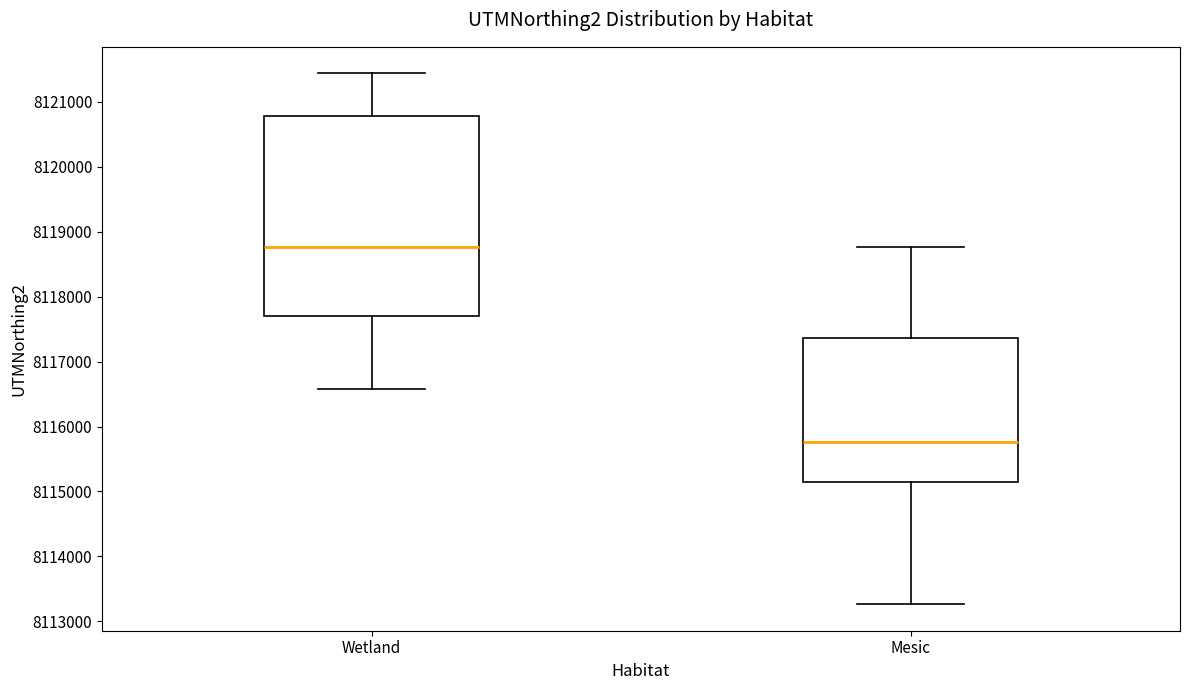

Reading left to right, transcribe this box plot: for each box, give where its median line is, the range the box spans, and where its two whiskers end, as read against the y-axis. The values are not printed on the chart, so give them approximately, as read against the axis.

Wetland: median 8118800, box 8117700 to 8120800, whiskers 8116600 to 8121400
Mesic: median 8115800, box 8115100 to 8117400, whiskers 8113300 to 8118800